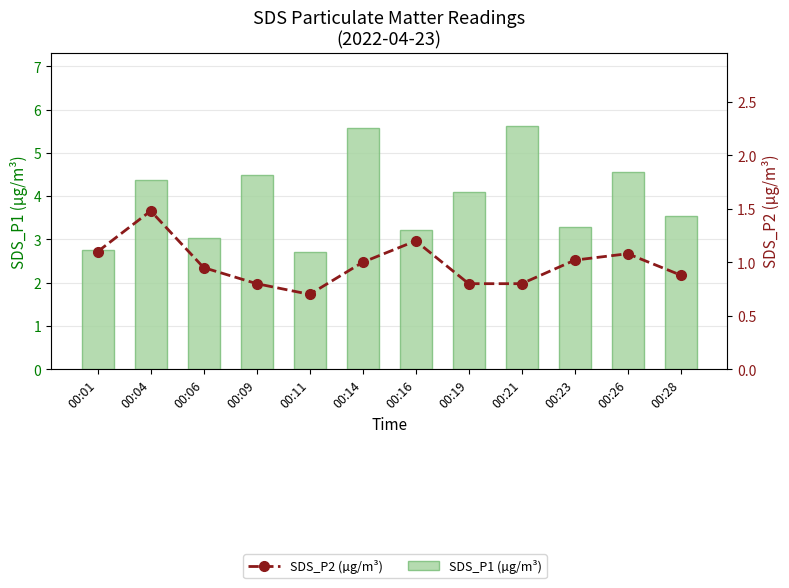

What is the approximate value of SDS_P2 (µg/m³) at 00:11?

0.7